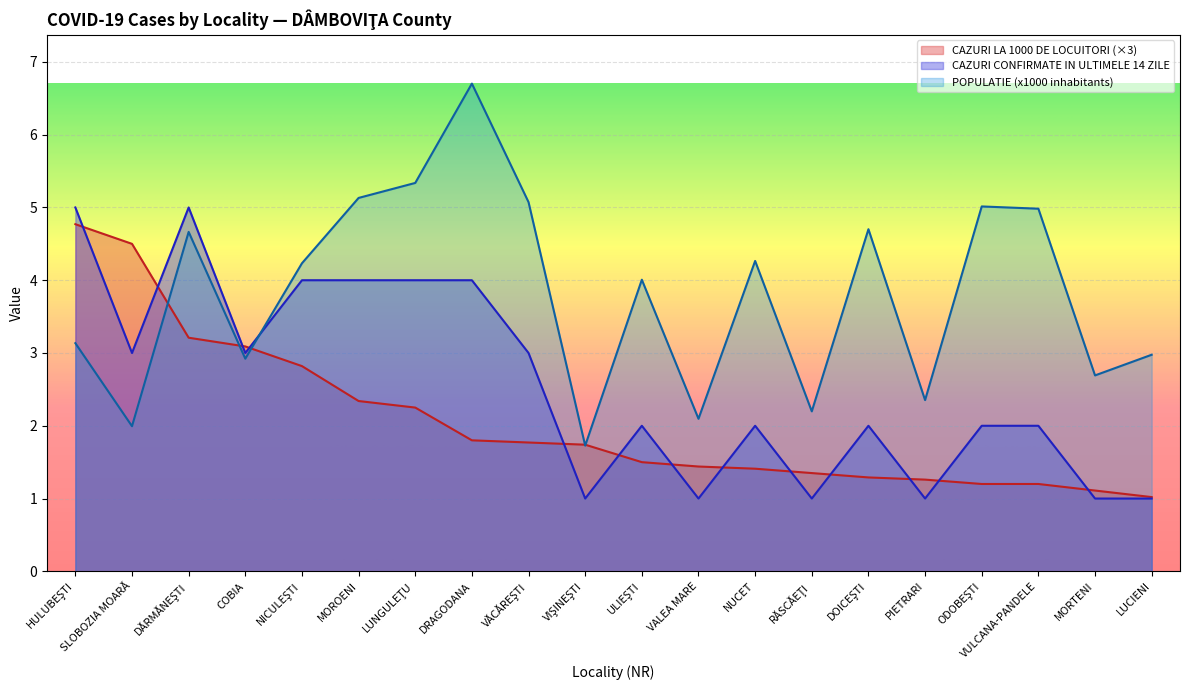

What are all the series names shown in the legend?

CAZURI LA 1000 DE LOCUITORI (×3), CAZURI CONFIRMATE IN ULTIMELE 14 ZILE, POPULATIE (x1000 inhabitants)